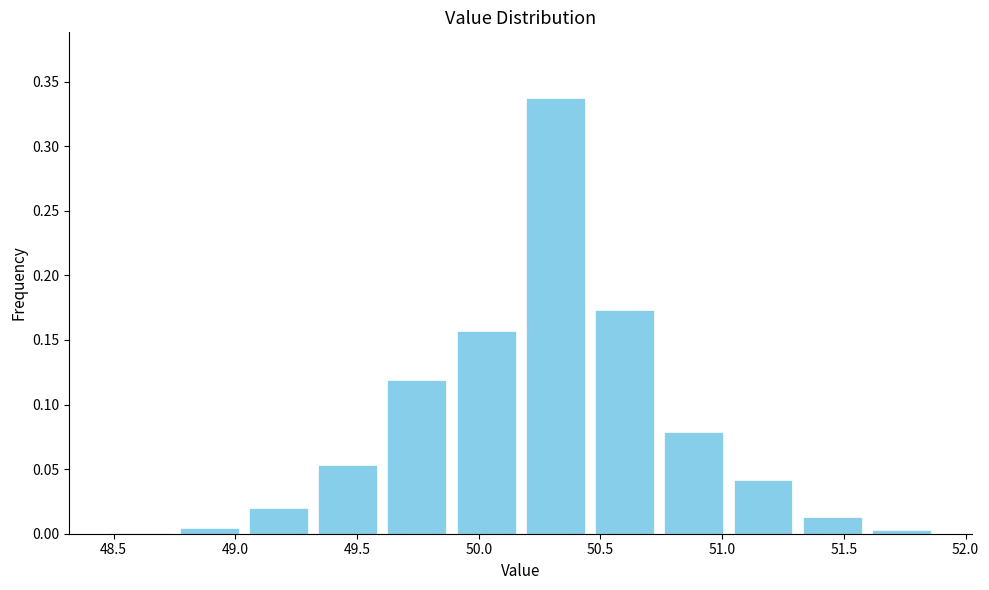

What is the height of the bar covering 49.60 to 49.90 on the x-axis? Neither the bar edges nor the heights are printed on the chart, so give them approximately, as read against the axes.

0.120